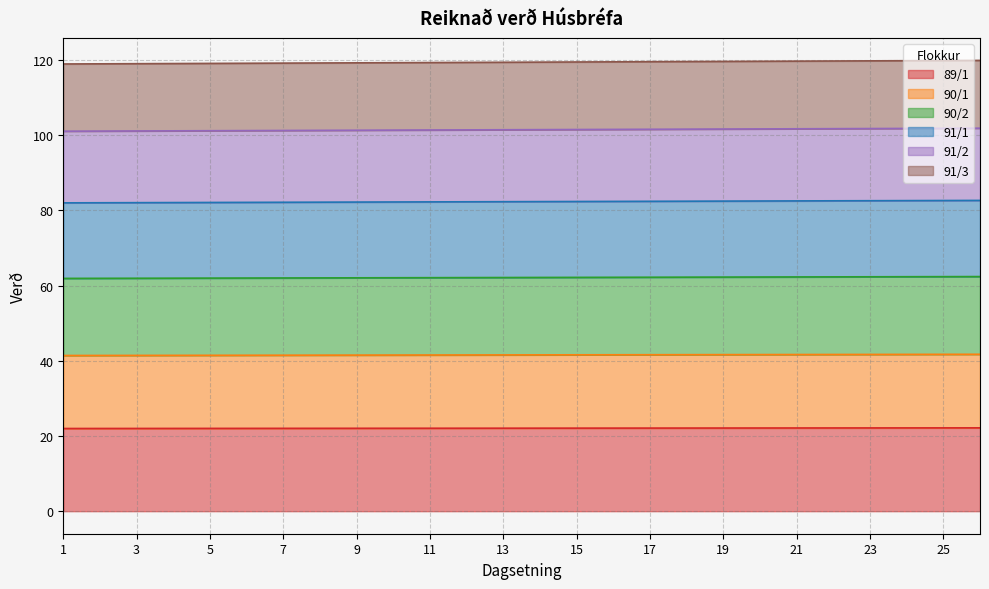

Reading left to right, list all the values displayed in this chart.

89/1: 1=22.0	2=22.0	3=22.0	4=22.0	5=22.0	6=22.0	7=22.0	8=22.0	9=22.0	10=22.1	11=22.1	12=22.1	13=22.1	14=22.1	15=22.1	16=22.1	17=22.1	18=22.1	19=22.1	20=22.1	21=22.1	22=22.1	23=22.1	24=22.1	25=22.2	26=22.2
90/1: 1=41.4	2=41.4	3=41.4	4=41.4	5=41.5	6=41.5	7=41.5	8=41.5	9=41.5	10=41.5	11=41.5	12=41.5	13=41.6	14=41.6	15=41.6	16=41.6	17=41.6	18=41.6	19=41.6	20=41.7	21=41.7	22=41.7	23=41.7	24=41.7	25=41.7	26=41.7
90/2: 1=61.9	2=61.9	3=61.9	4=62.0	5=62.0	6=62.0	7=62.0	8=62.0	9=62.1	10=62.1	11=62.1	12=62.1	13=62.1	14=62.2	15=62.2	16=62.2	17=62.2	18=62.2	19=62.3	20=62.3	21=62.3	22=62.3	23=62.3	24=62.4	25=62.4	26=62.4
91/1: 1=82.0	2=82.0	3=82.1	4=82.1	5=82.1	6=82.1	7=82.2	8=82.2	9=82.2	10=82.2	11=82.3	12=82.3	13=82.3	14=82.3	15=82.4	16=82.4	17=82.4	18=82.4	19=82.5	20=82.5	21=82.5	22=82.5	23=82.6	24=82.6	25=82.6	26=82.7
91/2: 1=101.1	2=101.1	3=101.1	4=101.2	5=101.2	6=101.2	7=101.3	8=101.3	9=101.3	10=101.3	11=101.4	12=101.4	13=101.4	14=101.5	15=101.5	16=101.5	17=101.6	18=101.6	19=101.6	20=101.7	21=101.7	22=101.7	23=101.8	24=101.8	25=101.8	26=101.9
91/3: 1=118.9	2=119.0	3=119.0	4=119.1	5=119.1	6=119.1	7=119.2	8=119.2	9=119.2	10=119.3	11=119.3	12=119.4	13=119.4	14=119.4	15=119.5	16=119.5	17=119.5	18=119.6	19=119.6	20=119.7	21=119.7	22=119.7	23=119.8	24=119.8	25=119.8	26=119.9